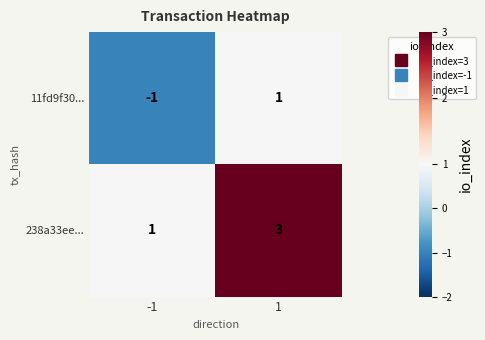

Is it true that 238a33ee... equals 5 at 1?

False